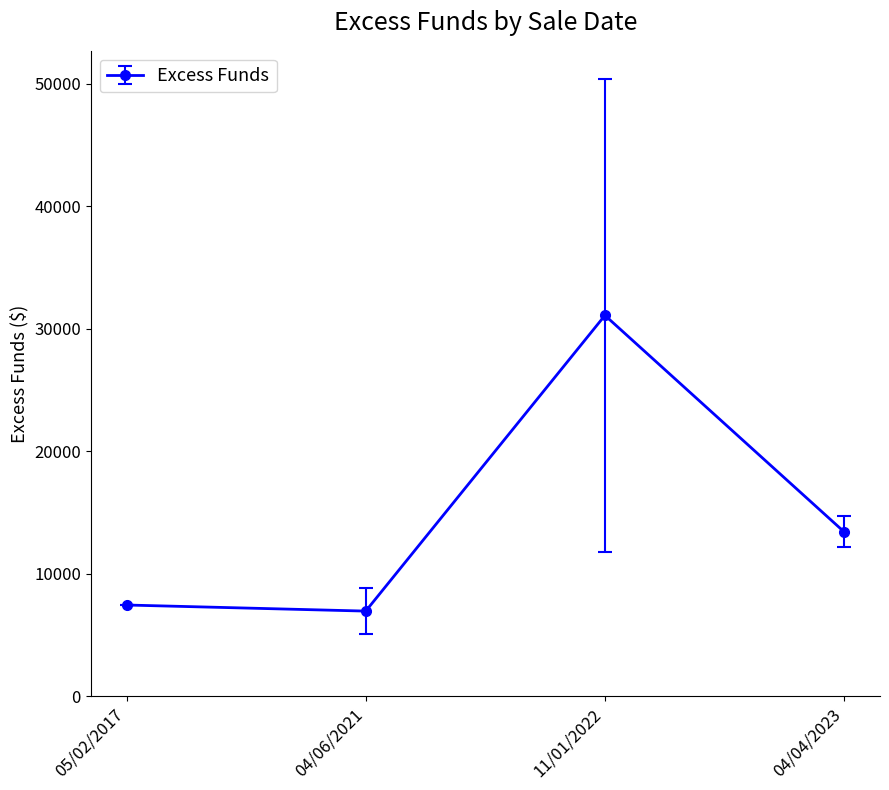

What is the difference between the values at 11/01/2022 and 04/04/2023?

17676.1